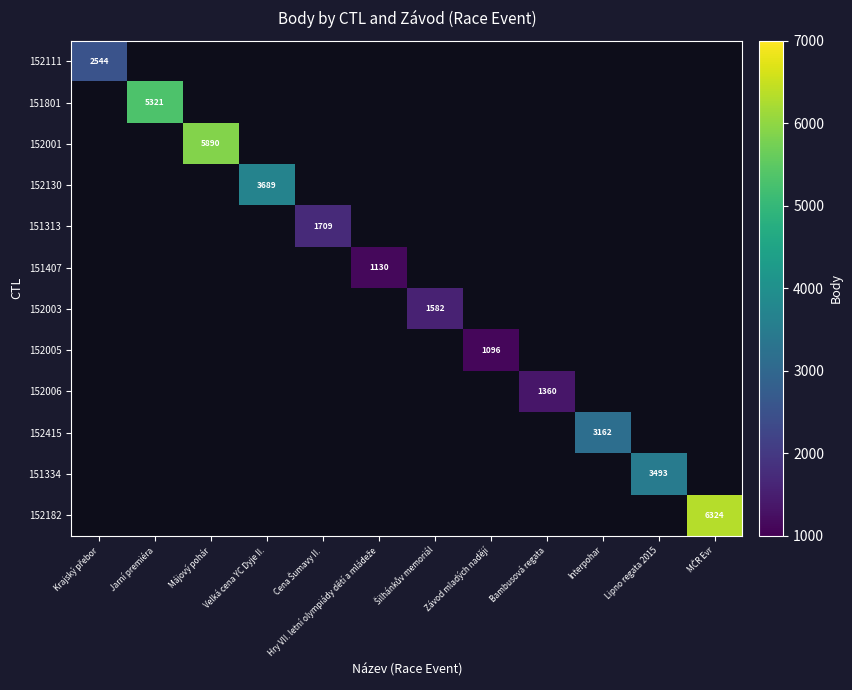

True or false: 152415 has a value of 5319 at Interpohar.

False